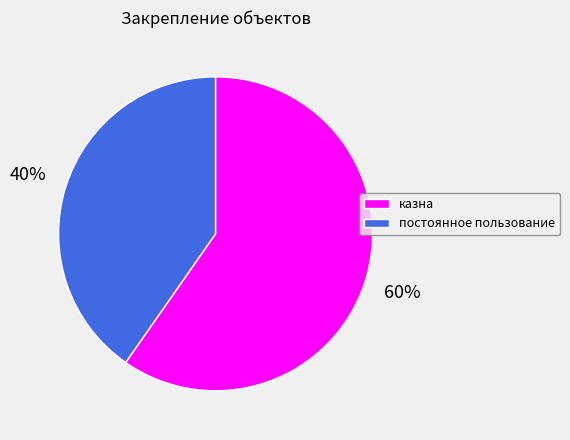

Rank the categories by value from highest to lowest.

казна, постоянное пользование